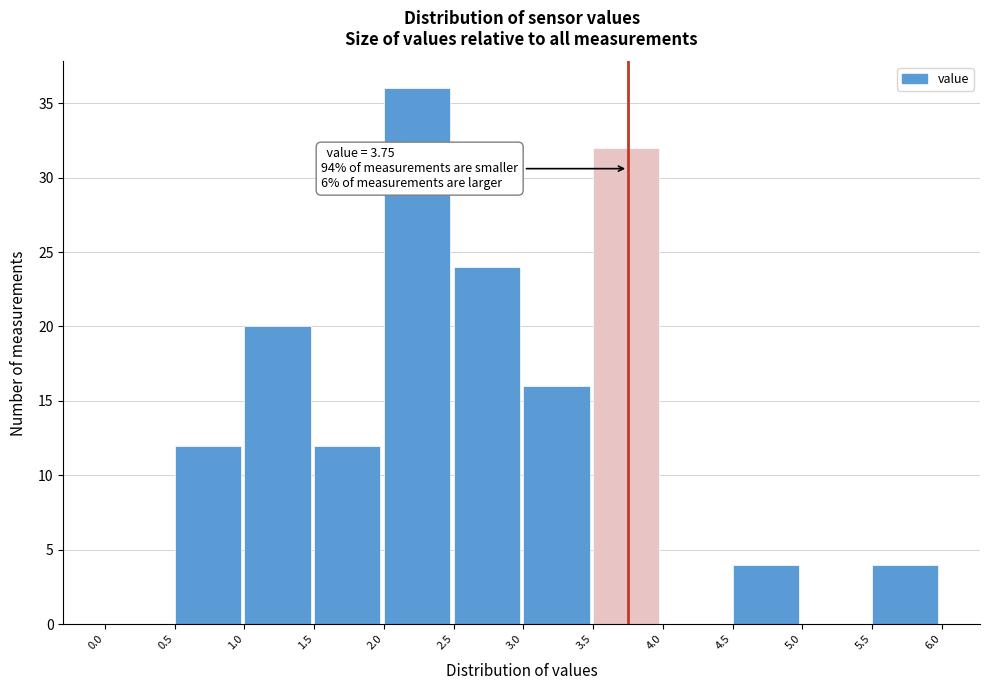

Which range on the x-axis has the tallest bar?

2.0 to 2.5